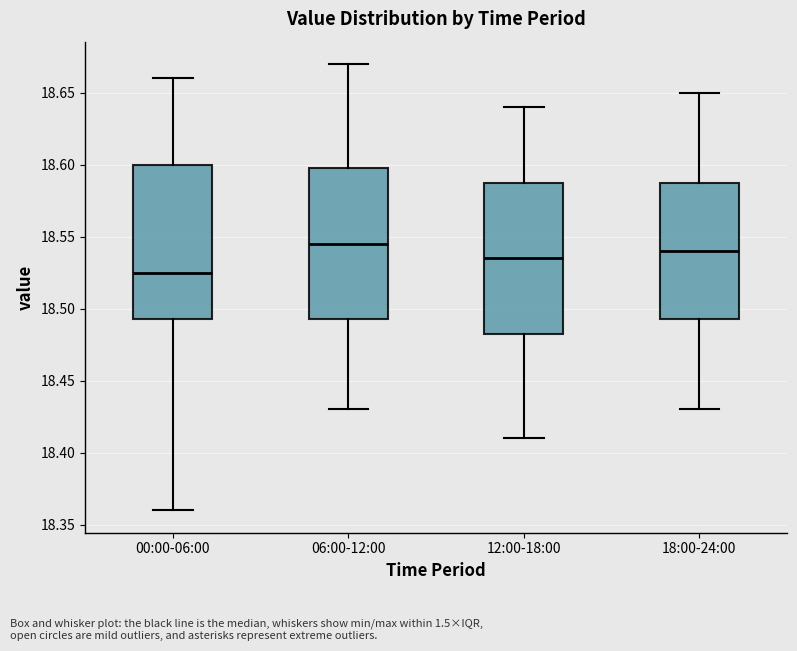

Where does the lower whisker of the box for 06:00-12:00 end on the y-axis? The values are not printed on the chart, so give them approximately, as read against the axis.

18.430